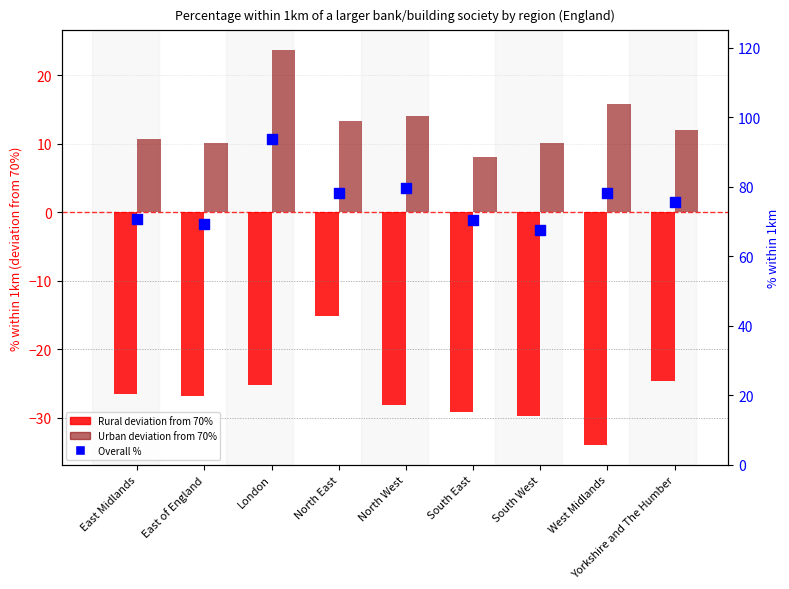

Which series has the largest total across all categories?

Overall %